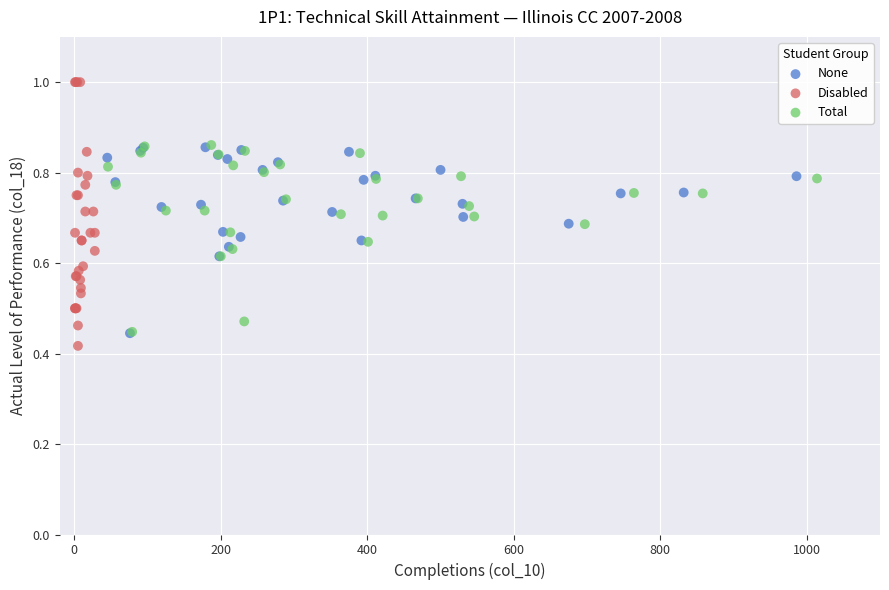

What are all the series names shown in the legend?

None, Disabled, Total